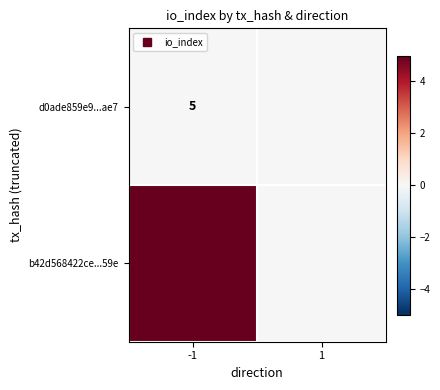

List the series in order of their overall mean, highest first.

b42d568422ce...59e, d0ade859e9...ae7